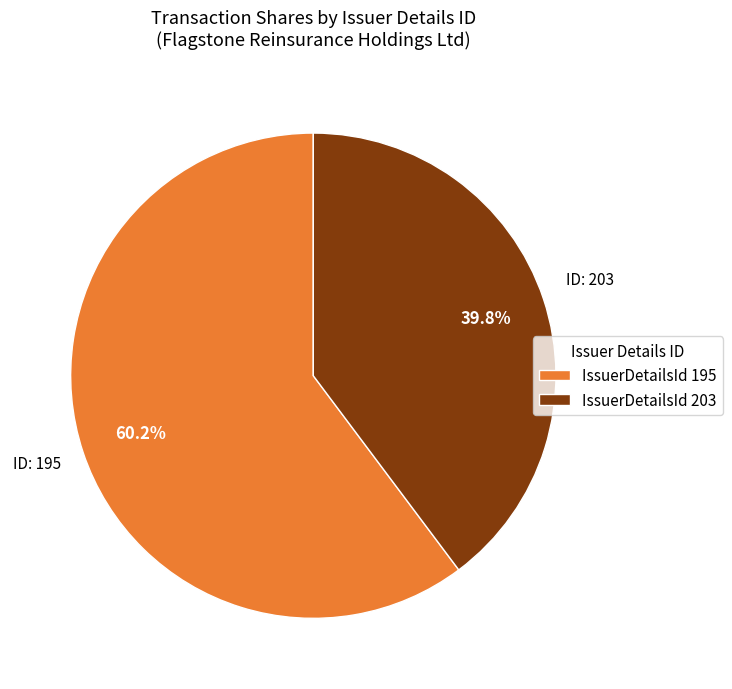

Which has a higher value, IssuerDetailsId 195 or IssuerDetailsId 203?

IssuerDetailsId 195